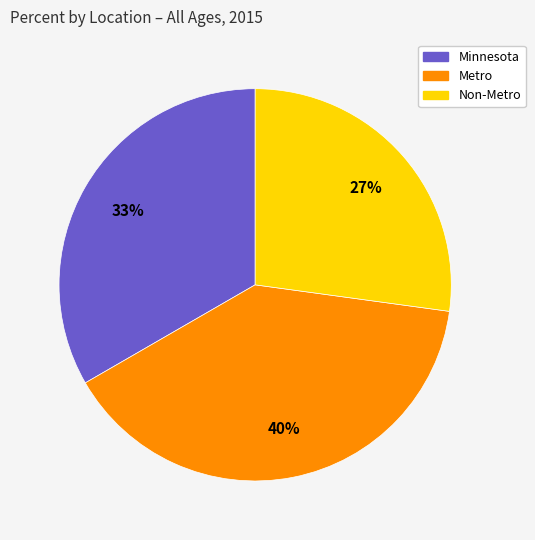

Which category has the smallest portion of the pie?

Non-Metro